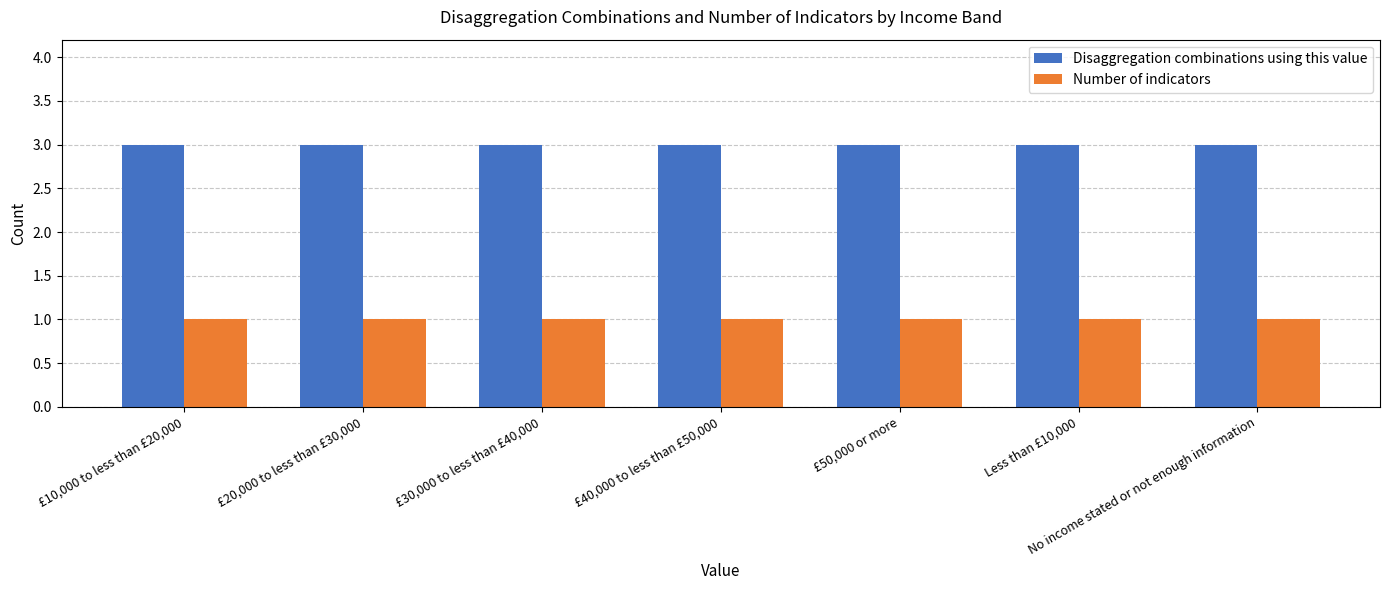

What is the spread (max minus min) of values at £20,000 to less than £30,000?

2